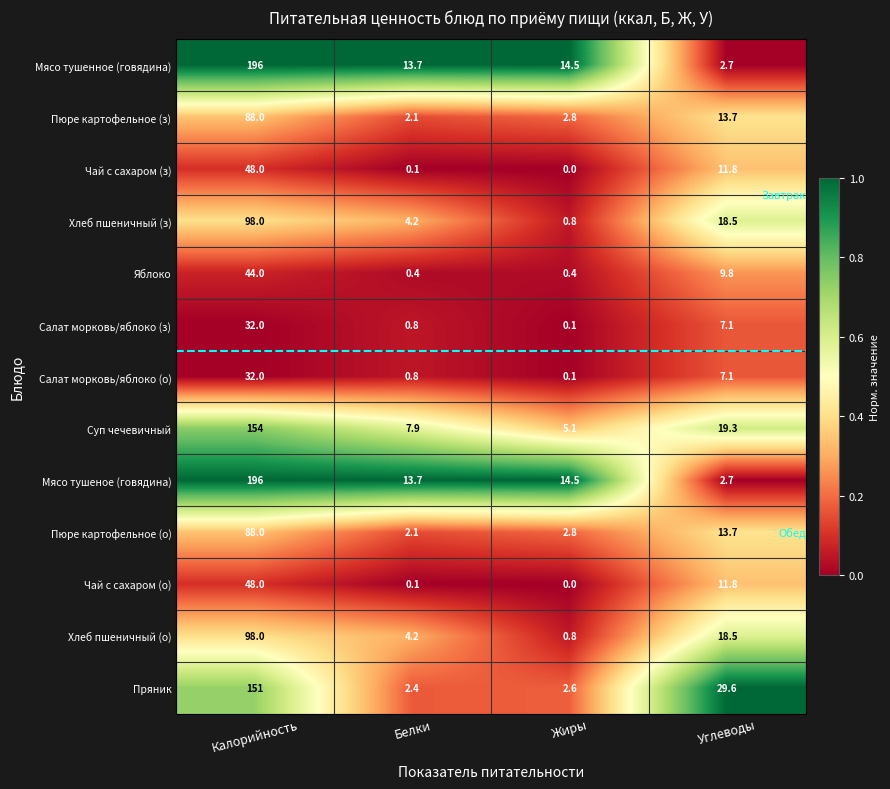

What is the spread (max minus min) of values at Белки?

13.6